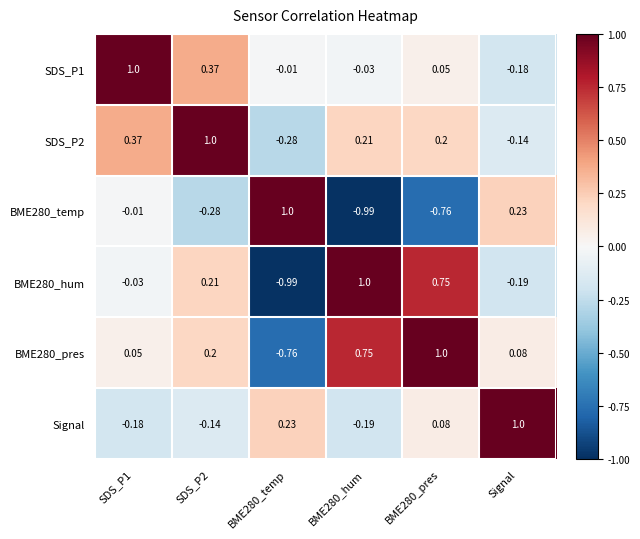

Is the value of SDS_P1 at SDS_P2 greater than the value of Signal at SDS_P2?

Yes